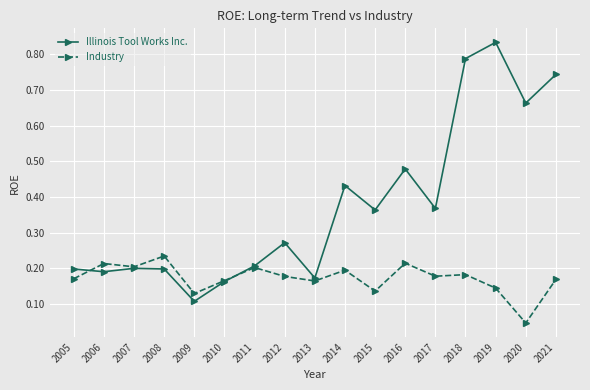

Which label corresponds to the smallest value in the chart?

2020